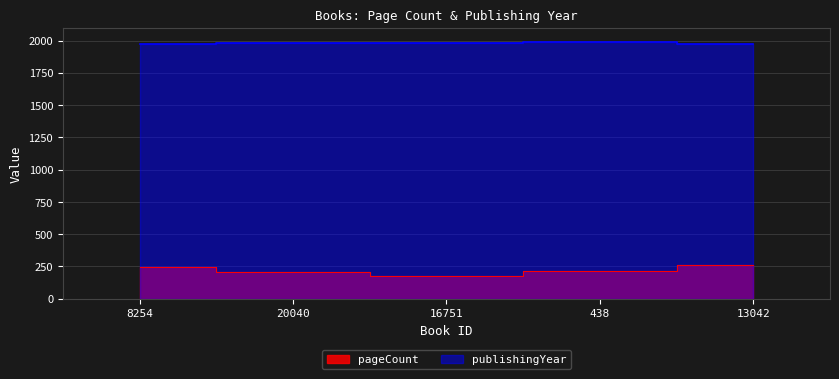

Which has a higher value, 13042 or 20040?

13042